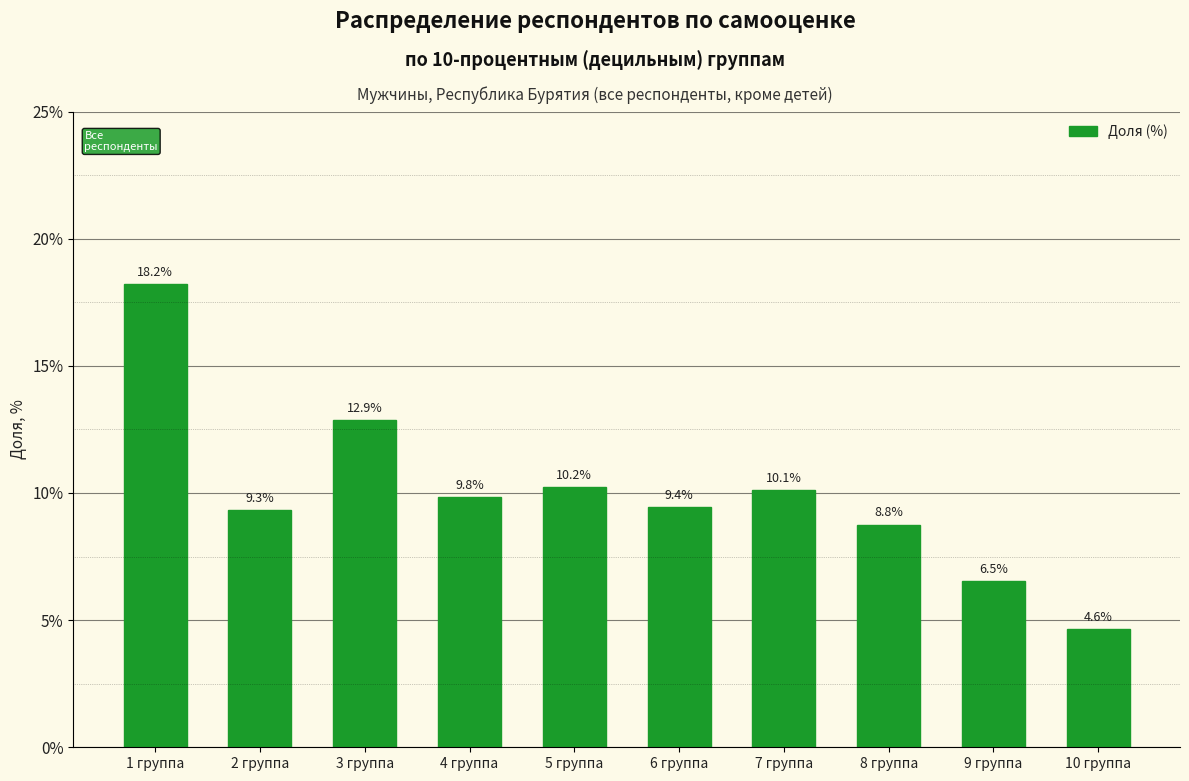

What is the difference between the values at 9 группа and 8 группа?

2.2